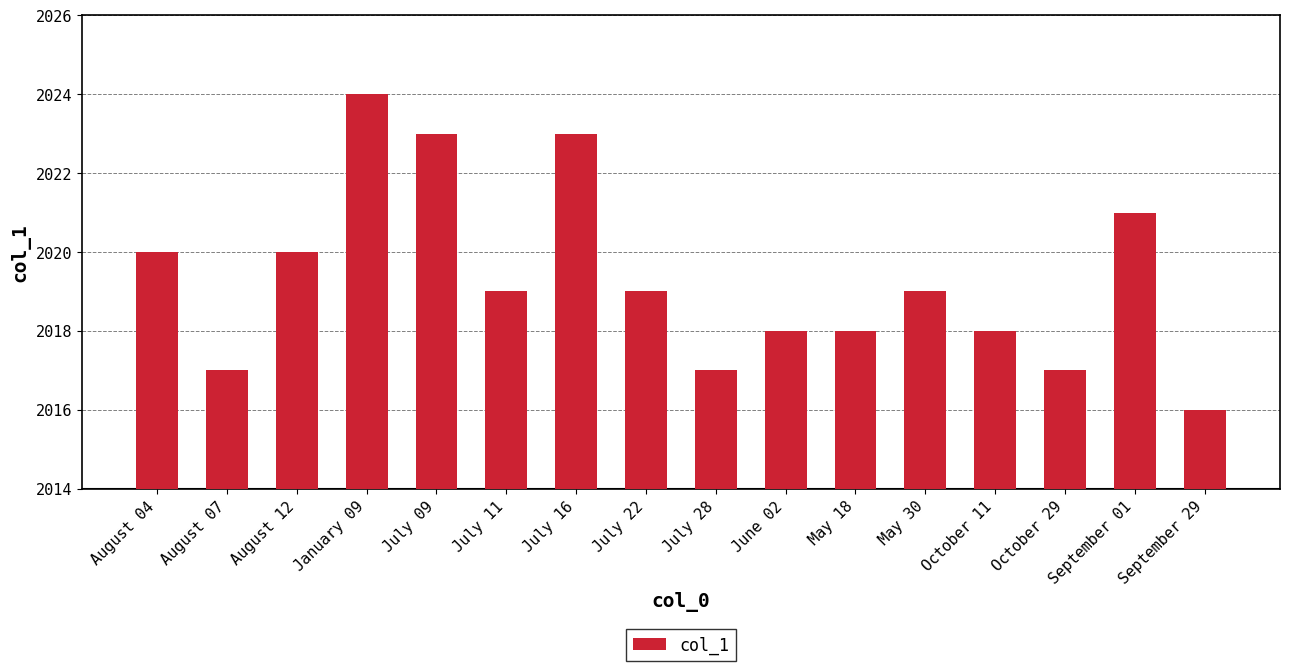

What is the label of the 4th bar from the right?

October 11